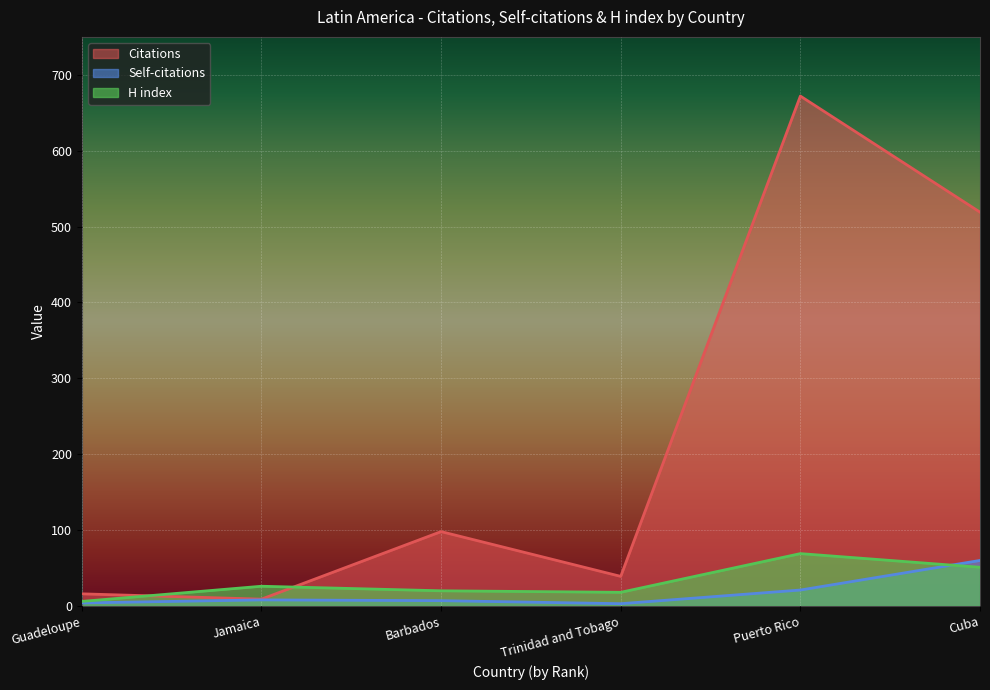

Which label corresponds to the smallest value in the chart?

Trinidad and Tobago